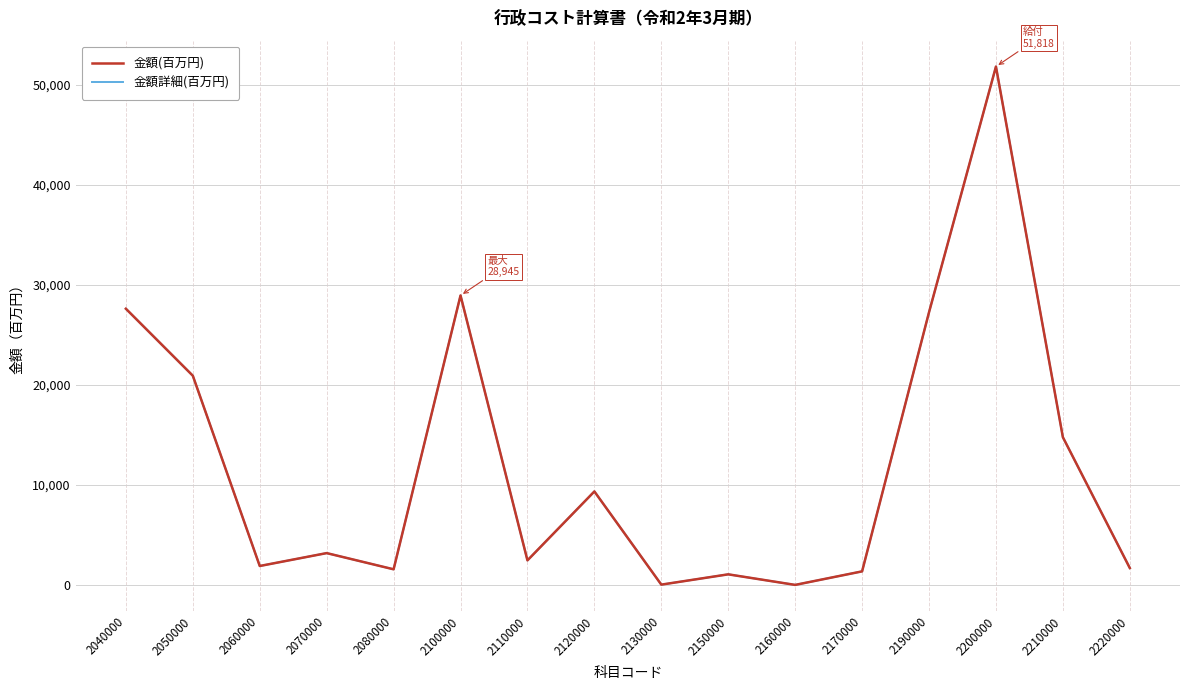

True or false: 金額詳細(百万円) has more than 1 points higher than both neighbors.

True